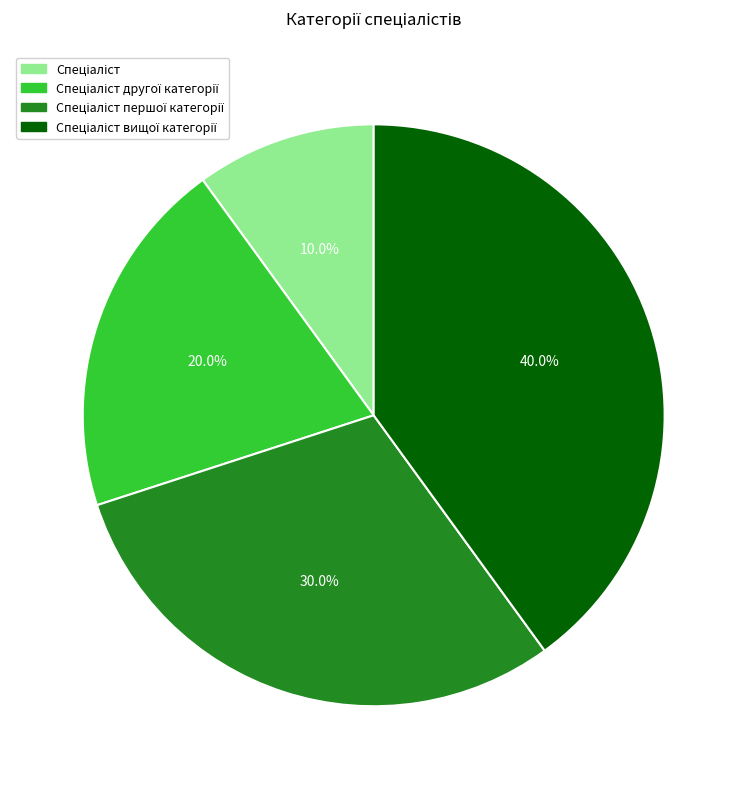

Does any single category account for the majority?

No